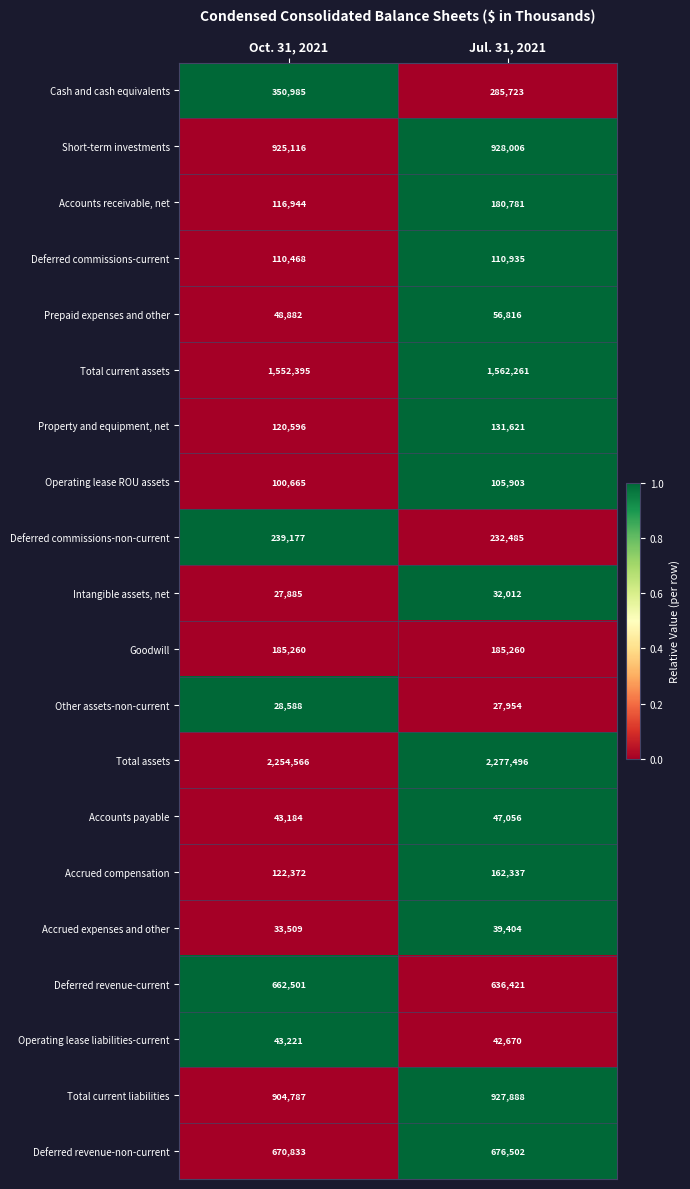

Is it true that Goodwill equals 185260 at Oct. 31, 2021?

True